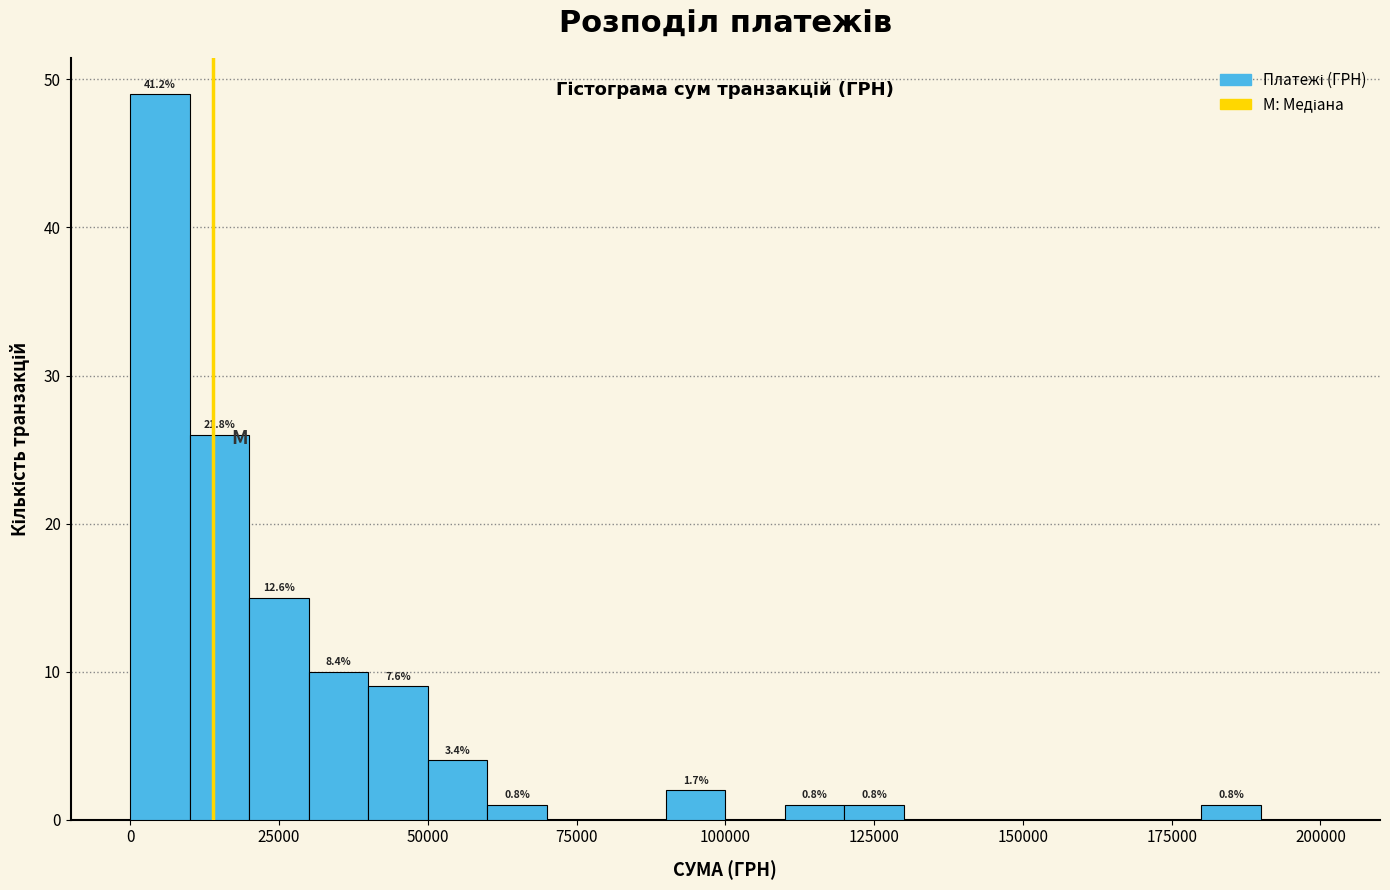

Around what value on the x-axis is the tallest bar? Give the approximate position of its centre, as read against the axis.

5000